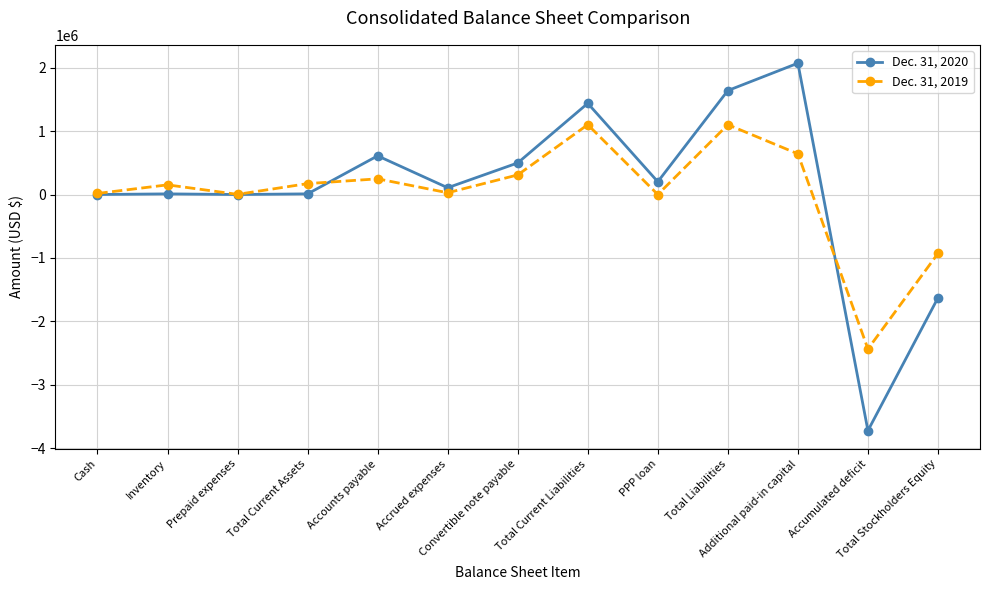

Is this an area chart (filled region under the line)?

No